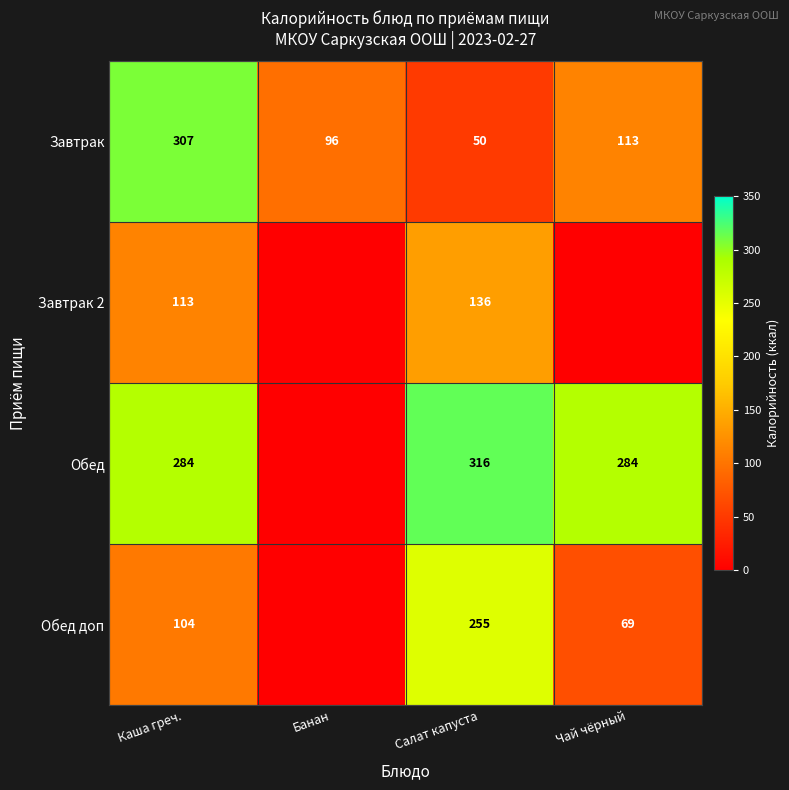

Is it true that Завтрак equals 113 at Чай чёрный?

True